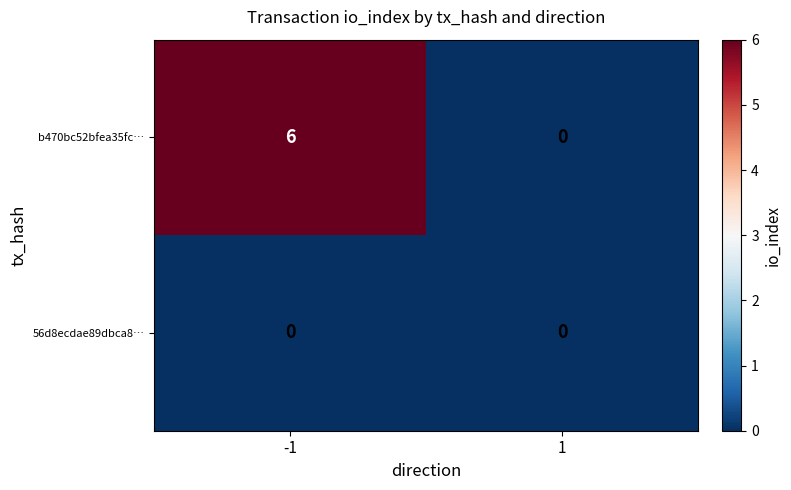

What value does the b470bc52bfea35fc… series have at -1?

6